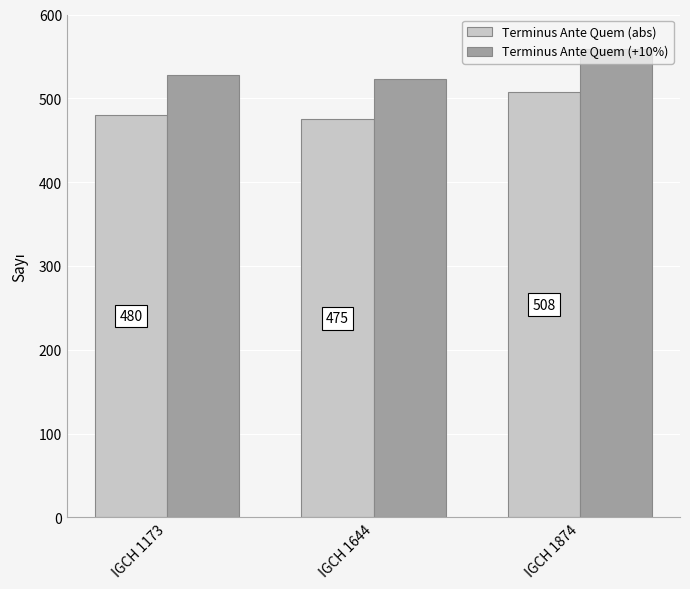

What is the value of the Terminus Ante Quem (abs) bar at the 3rd from the left?

508.0